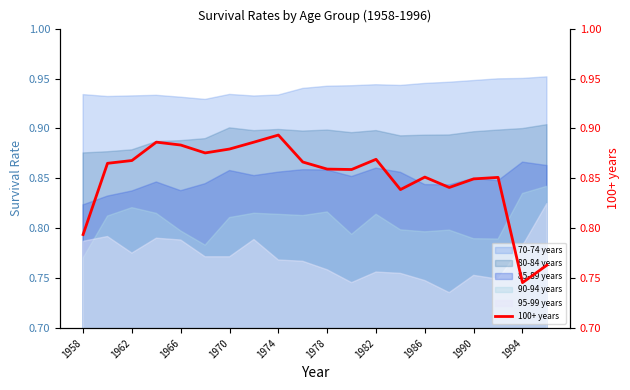

True or false: 70-74 years and 80-84 years intersect in this chart.

False